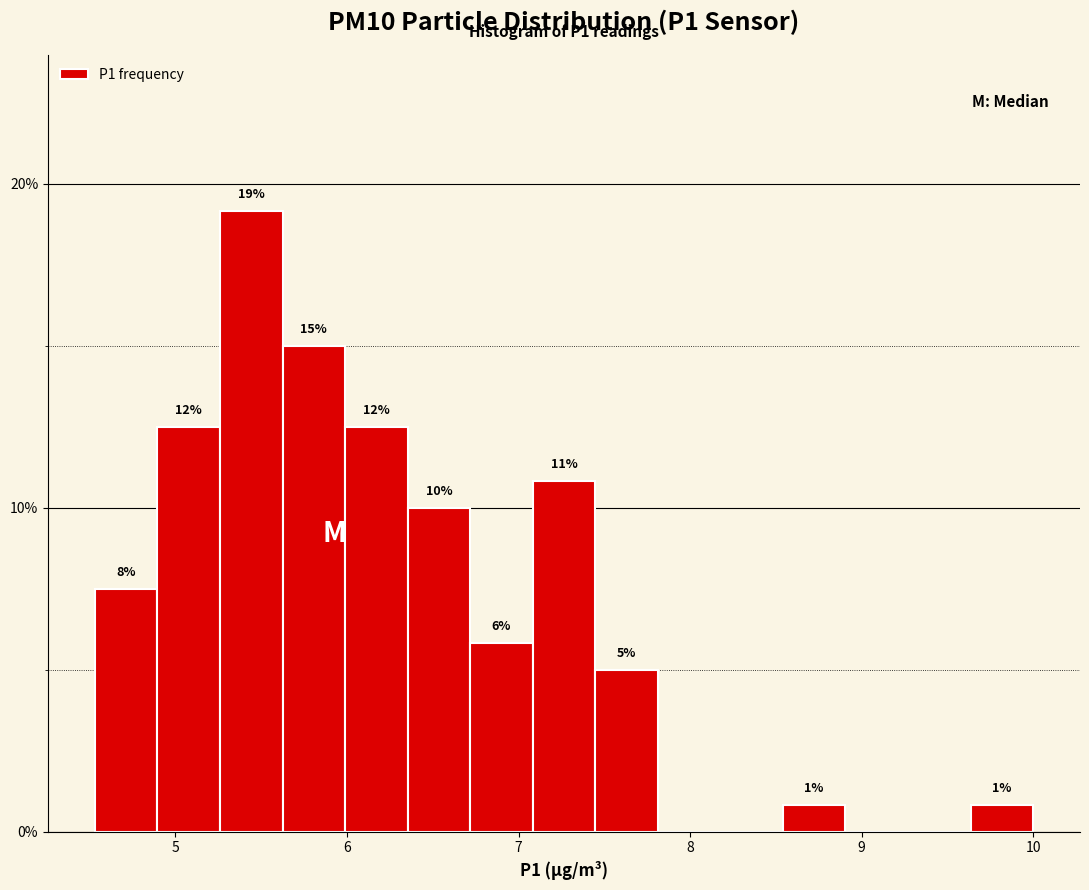

Around what value on the x-axis is the tallest bar? Give the approximate position of its centre, as read against the axis.

5.4